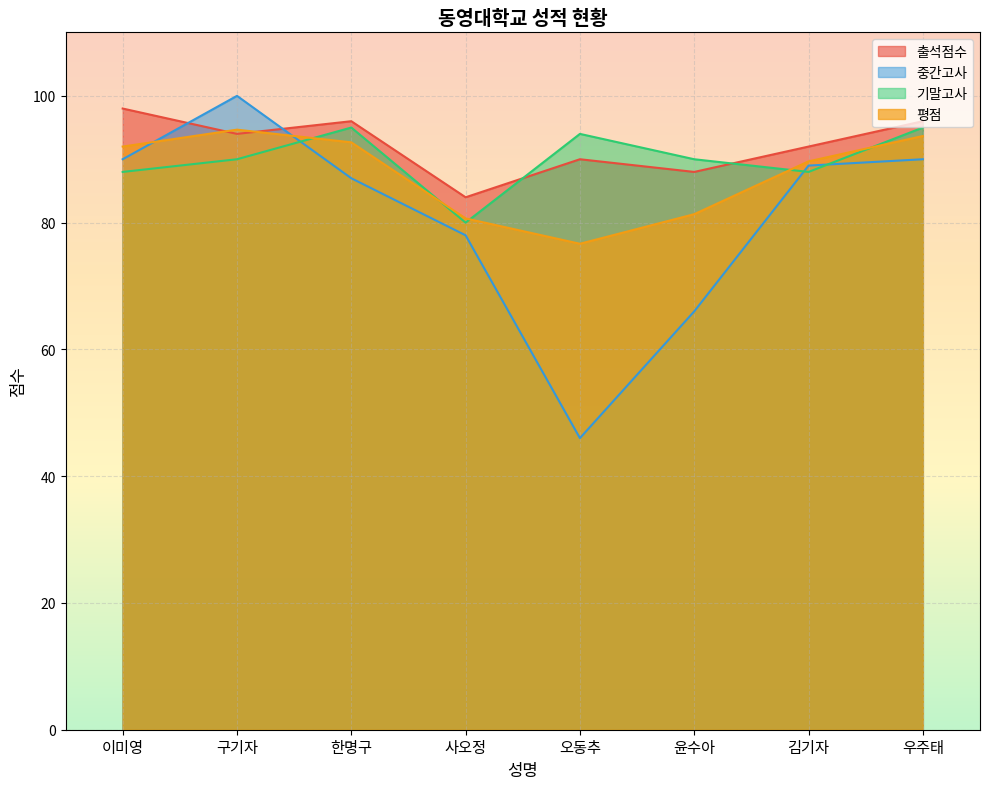

Rank the series by their average value, from highest to lowest.

출석점수, 기말고사, 평점, 중간고사